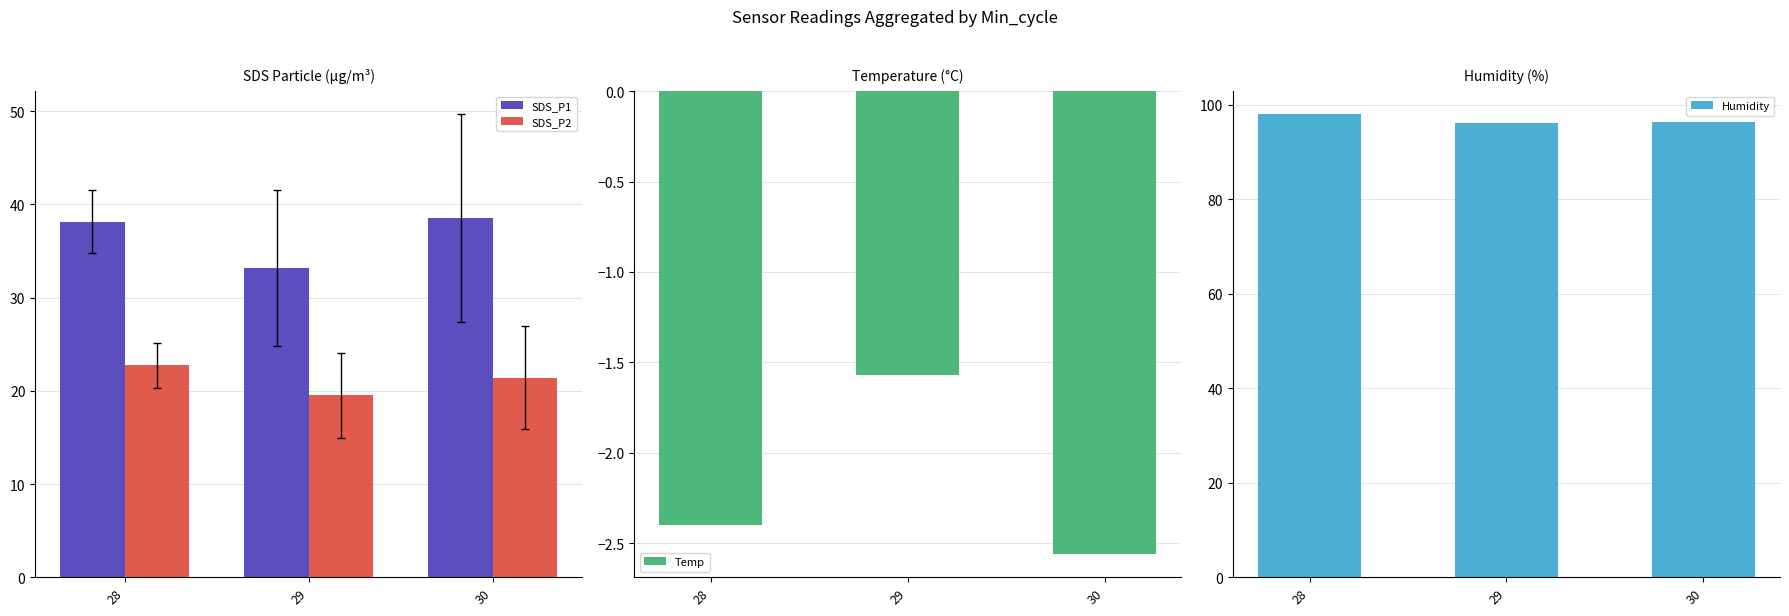

Between 30 and 29, which is larger?

30